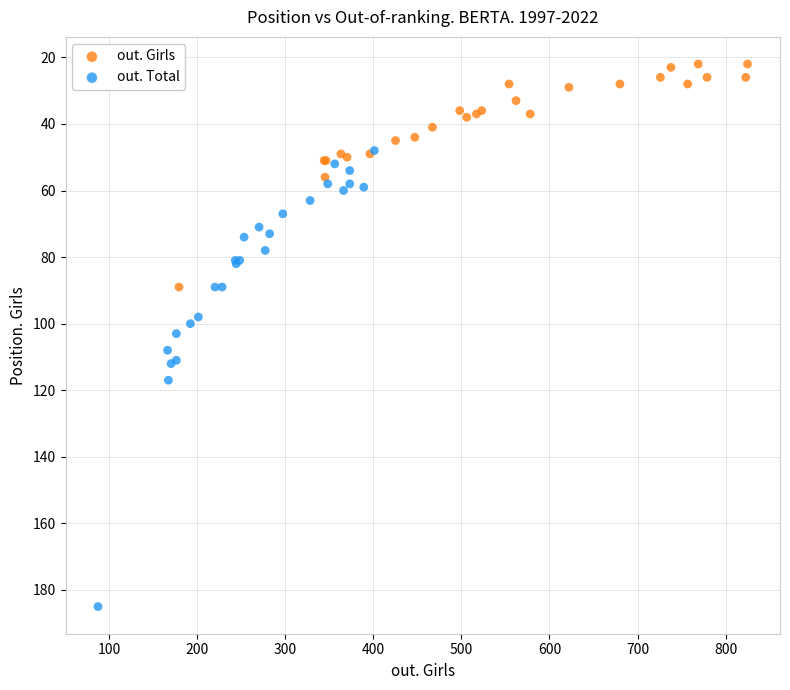

Which series contains the lowest Y value?

out. Girls